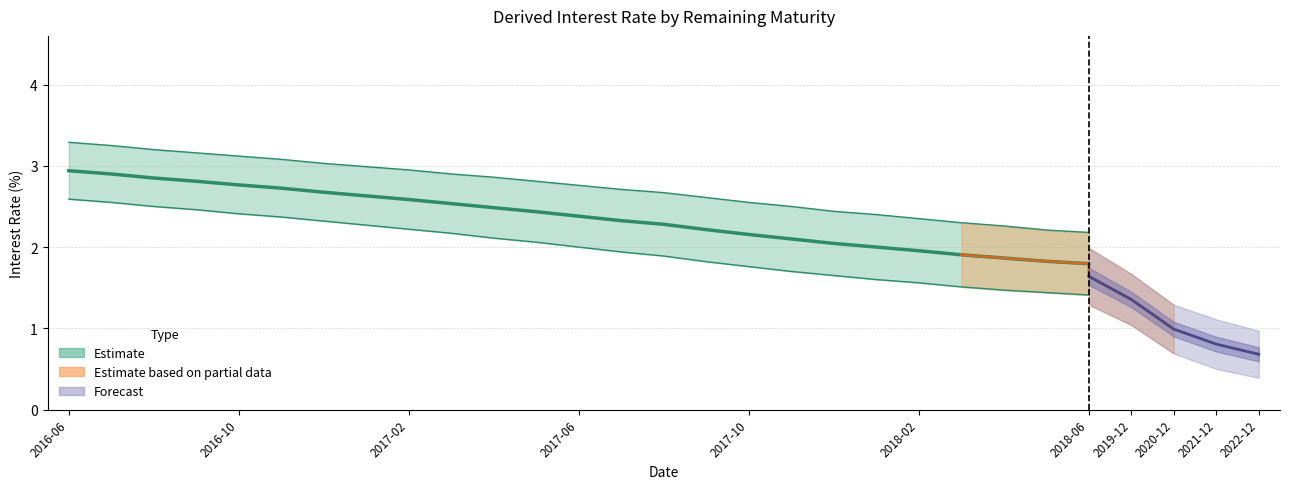

Count the number of values greater than 2.

19